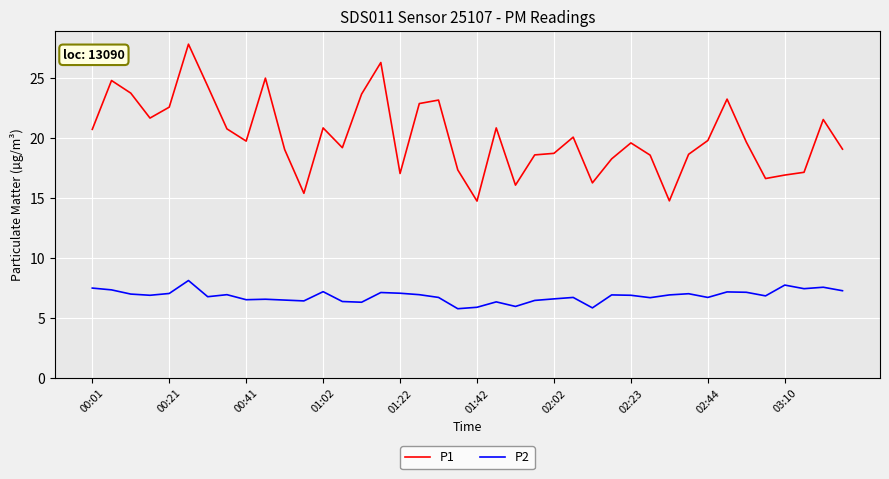

Which series has the largest range (max minus min)?

P1